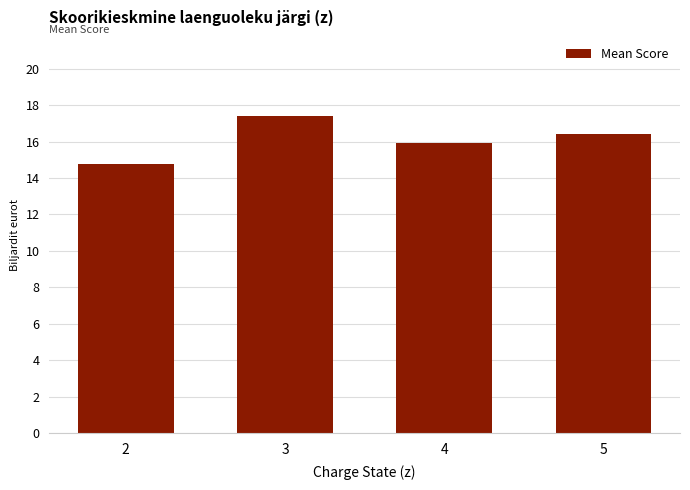

Are the bars grouped side by side (vs. stacked)?

No